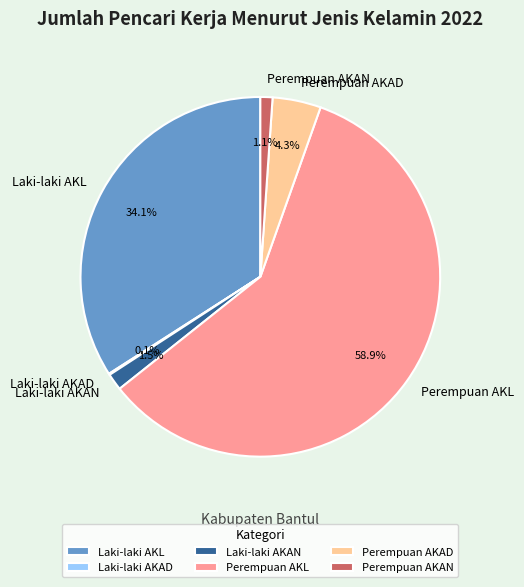

Is the sum of Laki-laki AKL and Perempuan AKAD greater than half?

No